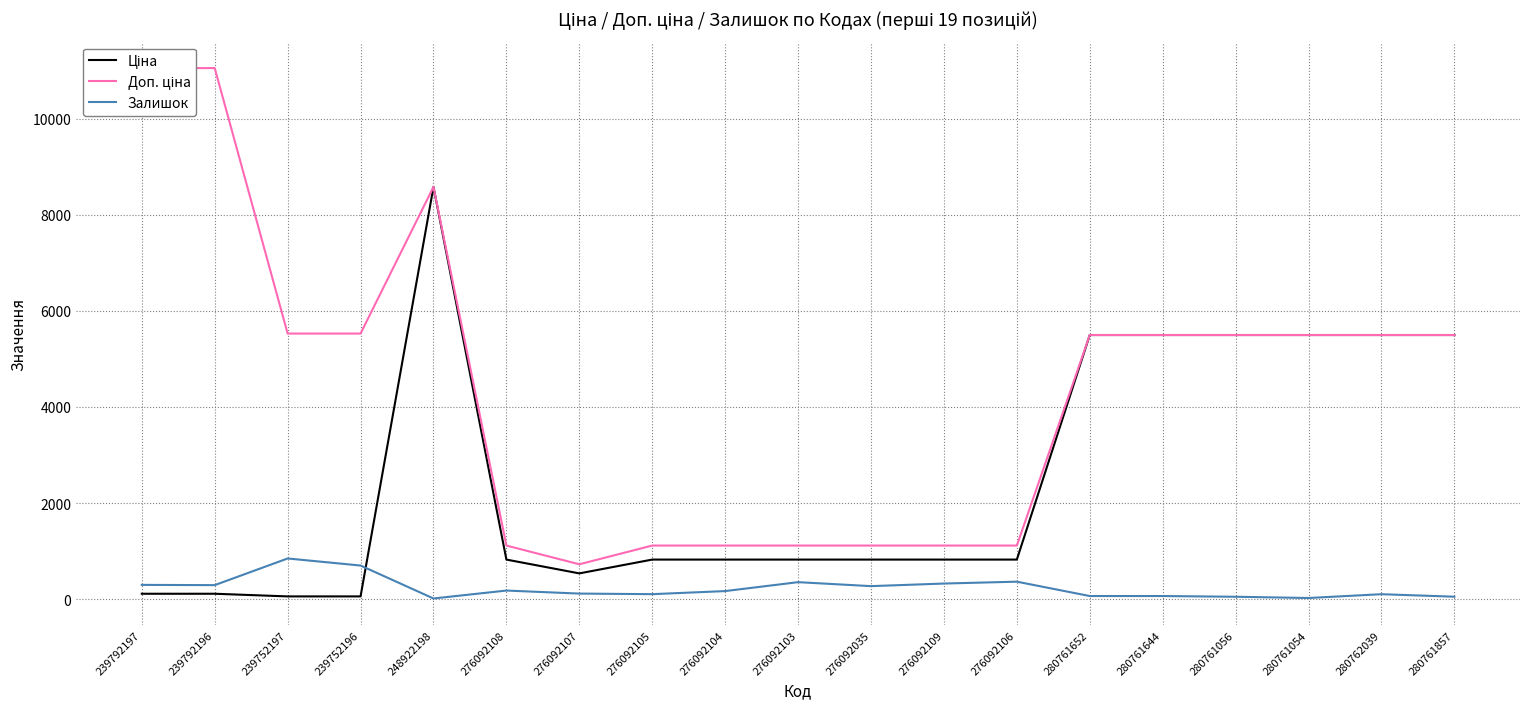

Which series ends up on top after the final intersection of Залишок and Ціна?

Ціна